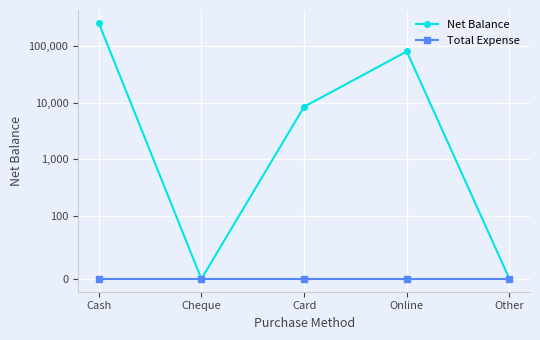

True or false: Net Balance has a value of 0 at Other.

True